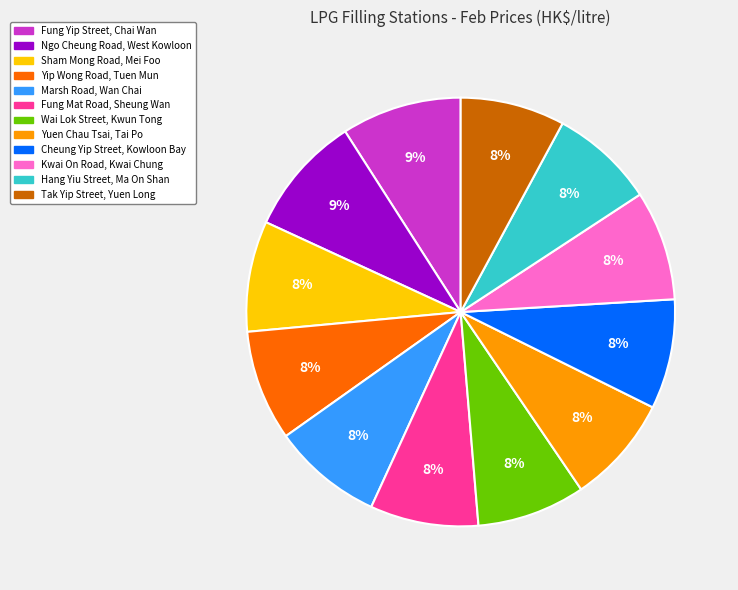

To the nearest percent, what is the difference between the largest and smallest slice percentages?

1%